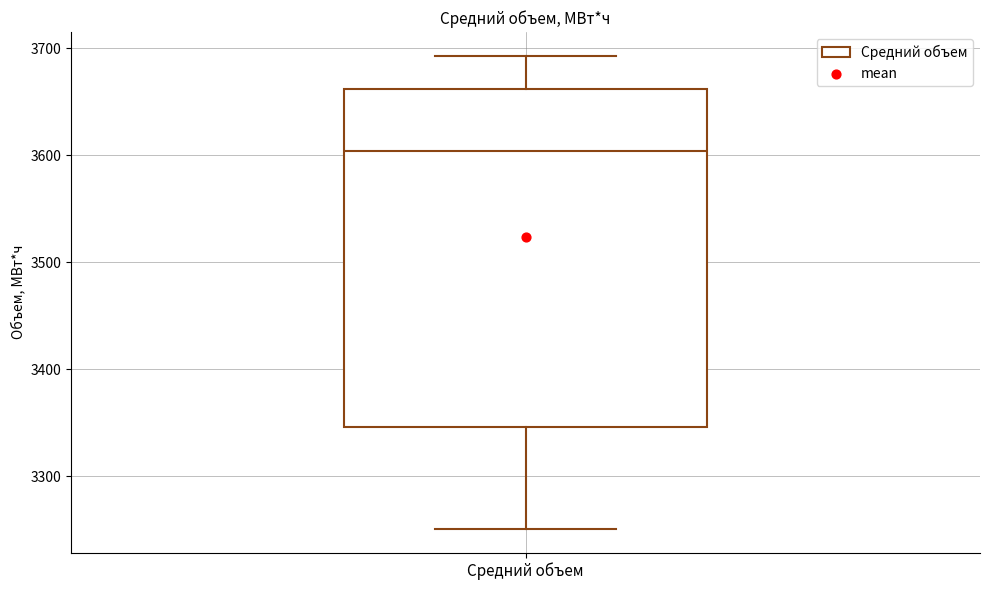

Transcribe this box plot: give where the median line is, the range the box spans, and where the two whiskers end, as read against the y-axis. The values are not printed on the chart, so give them approximately, as read against the axis.

median 3600, box 3350 to 3660, whiskers 3250 to 3690